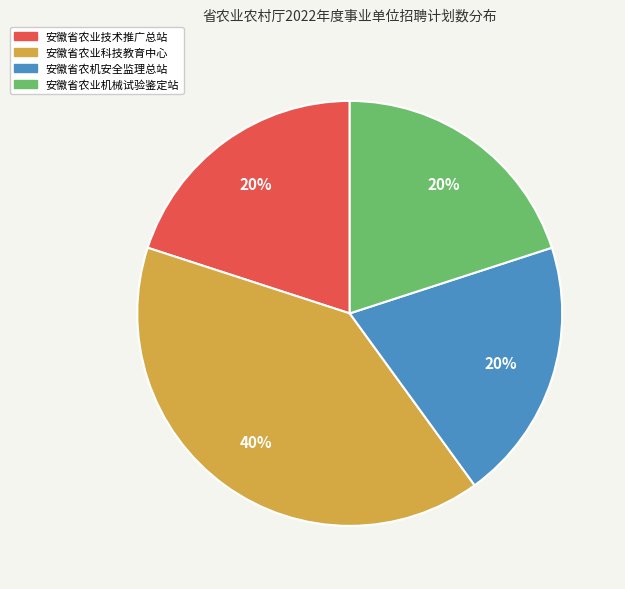

To the nearest percent, what is the difference between the largest and smallest slice percentages?

20%